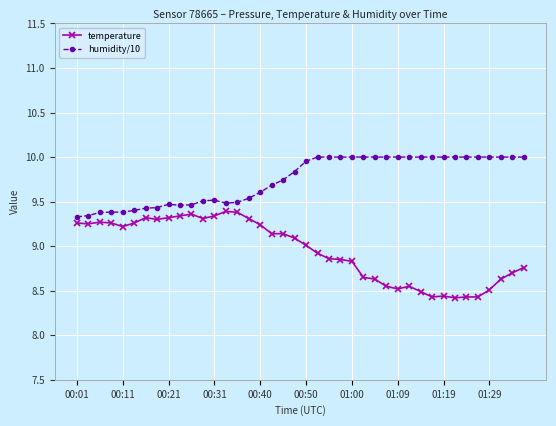

Which series has the largest total across all categories?

humidity/10